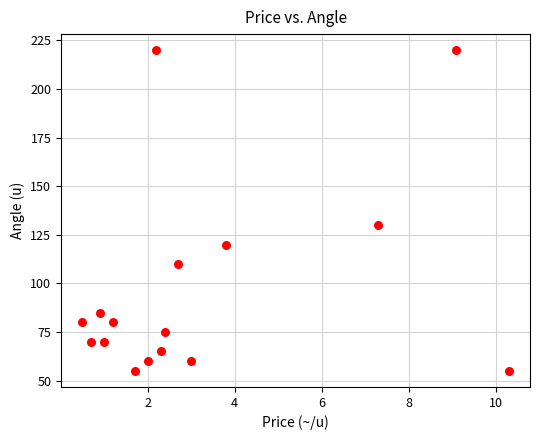

What is the range of Y values (max minus min)?

165